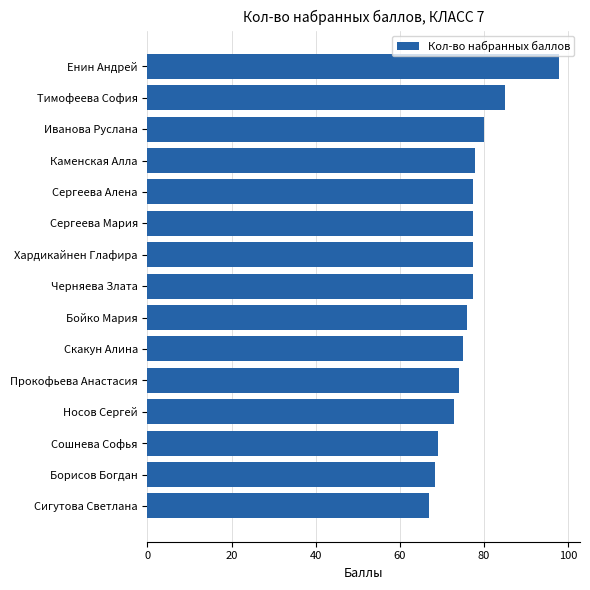

What is the ratio of the value at Черняева Злата to the value at Тимофеева София?

0.9